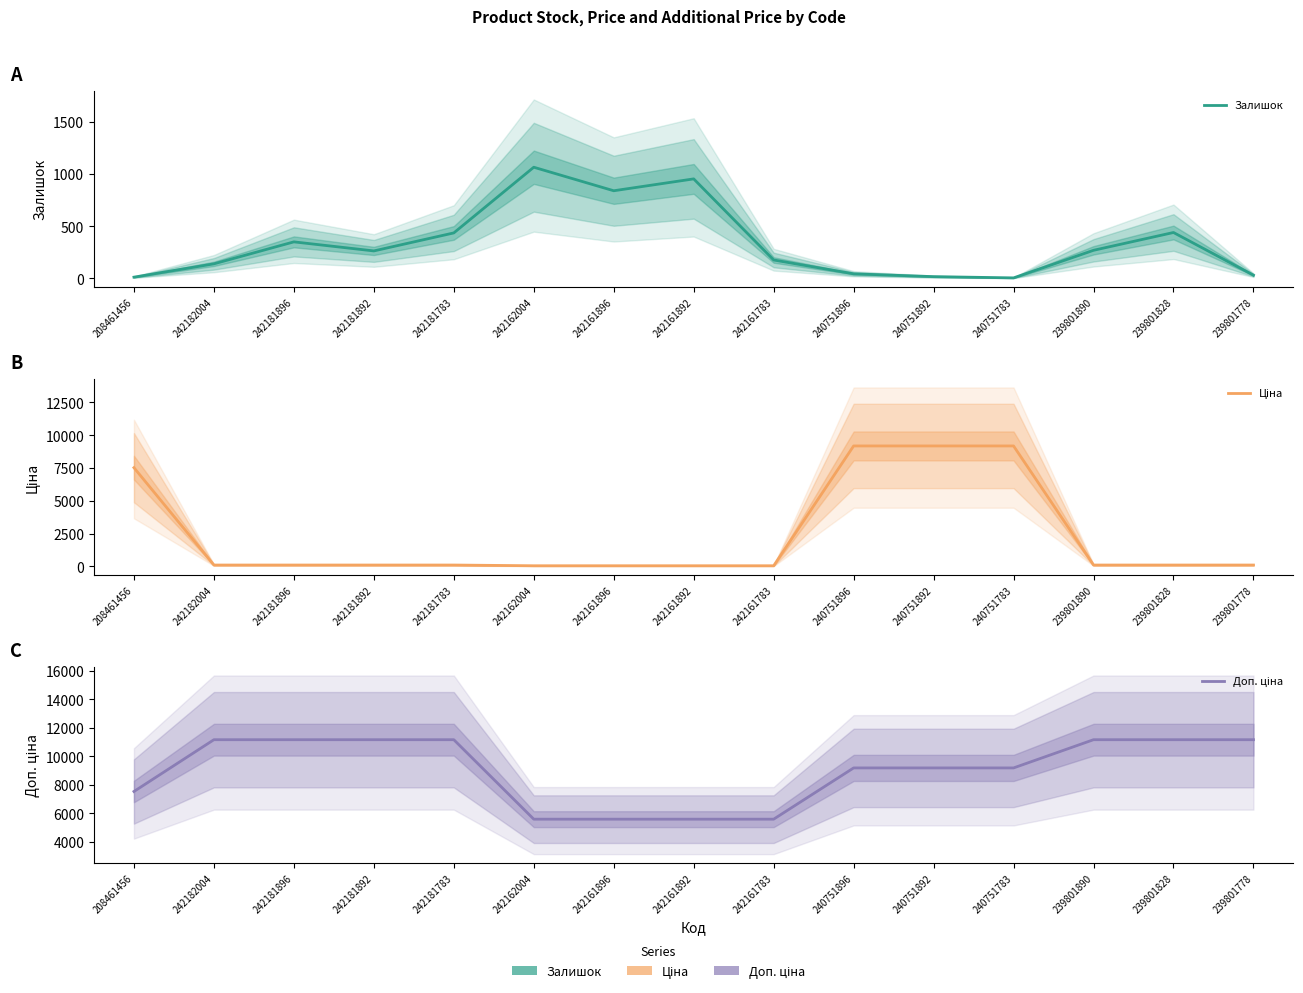

True or false: Доп. ціна and Залишок intersect in this chart.

False